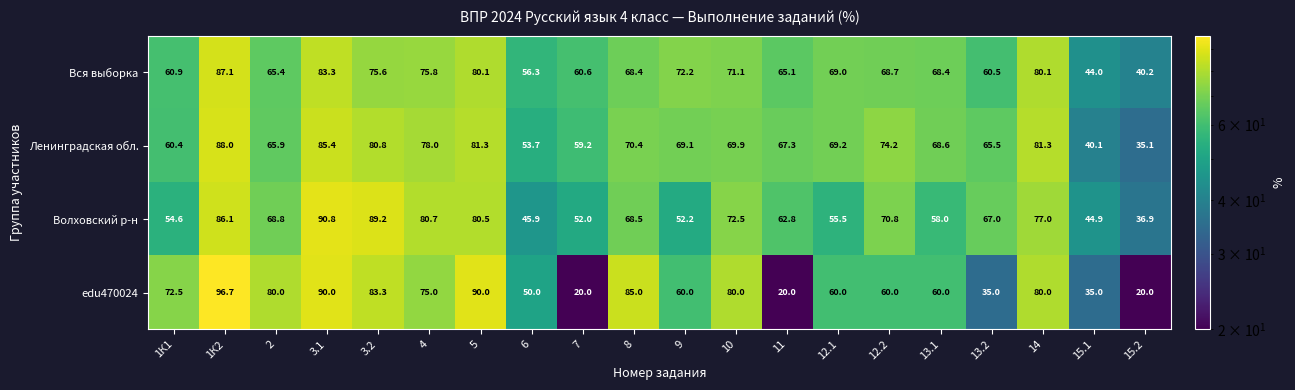

What is the sum of all edu470024 values?

1252.5